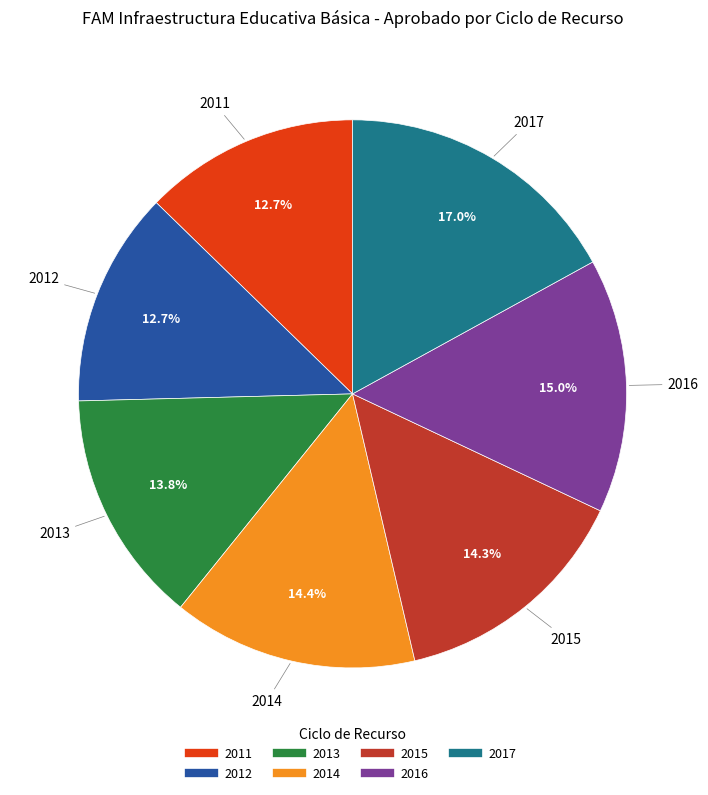

To the nearest percent, what percentage of the pie is 2017?

17%